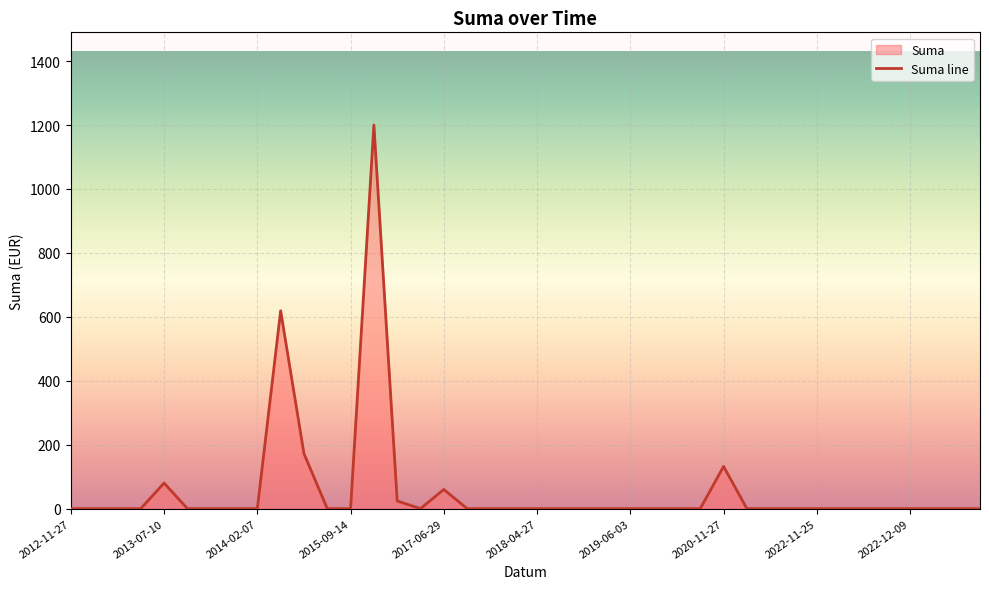

Which has a higher value, 2019-05-13 or 2017-06-29?

2017-06-29